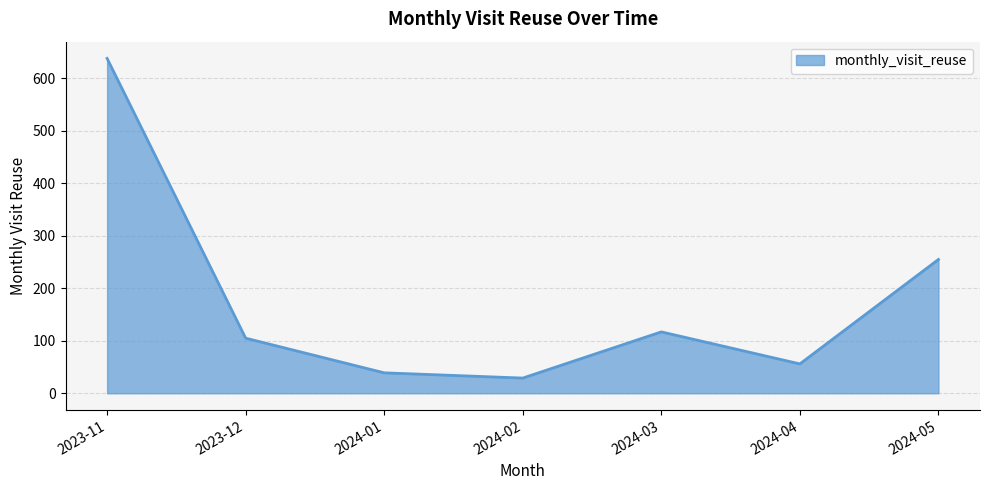

What is the change in value from 2024-02 to 2024-04?

+27